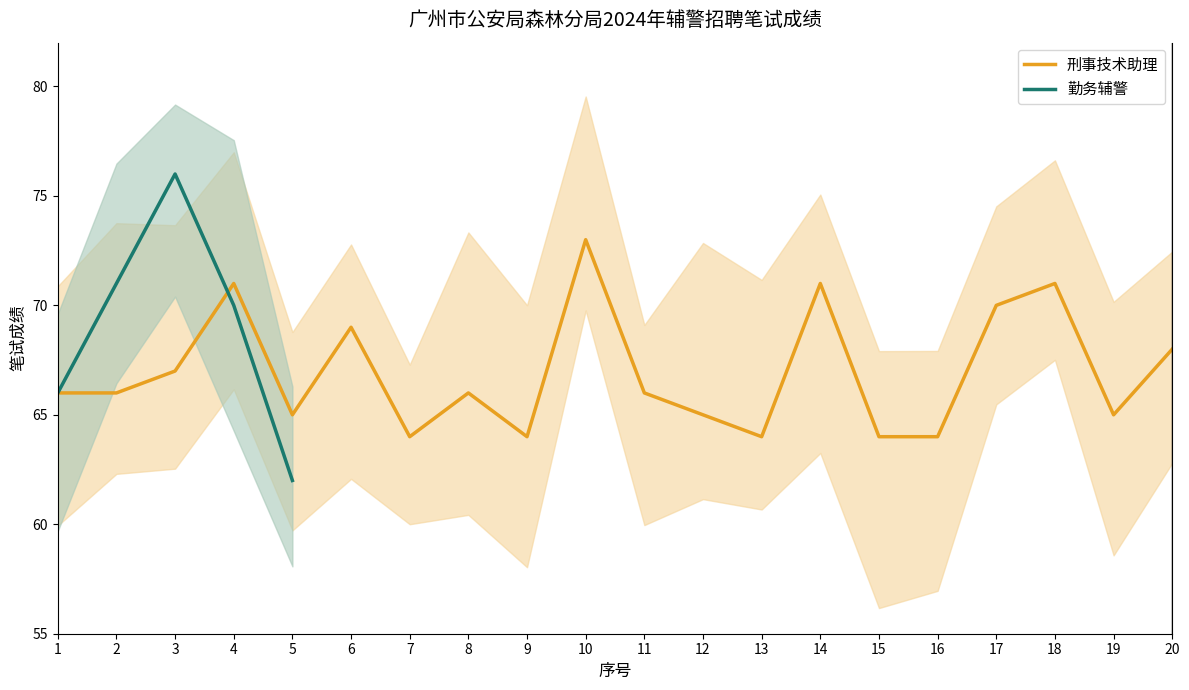

What is the average value?

67